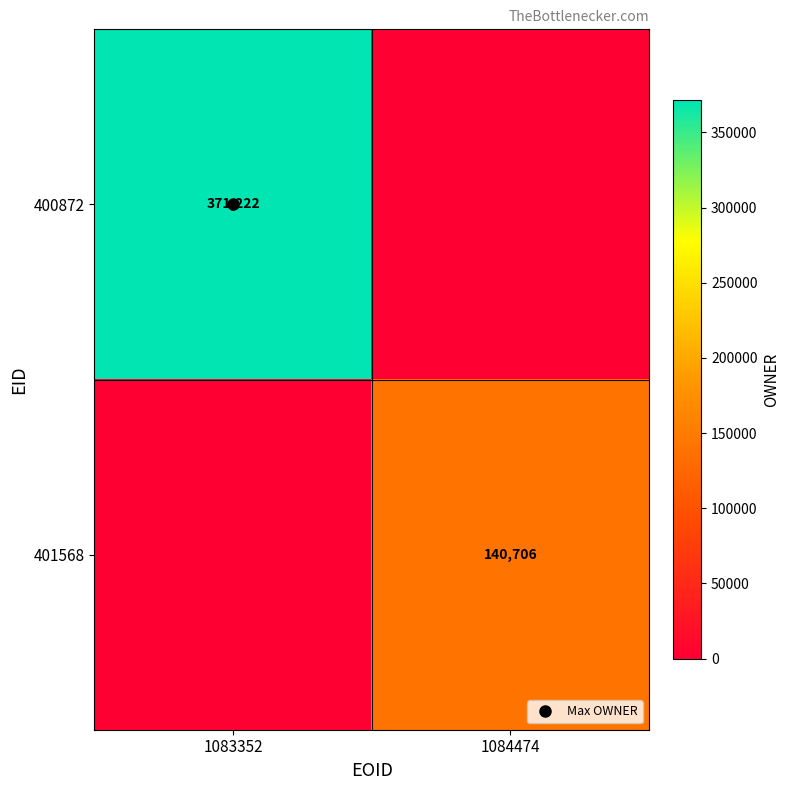

The value of 401568 at 1084474 is 140706. True or false?

True